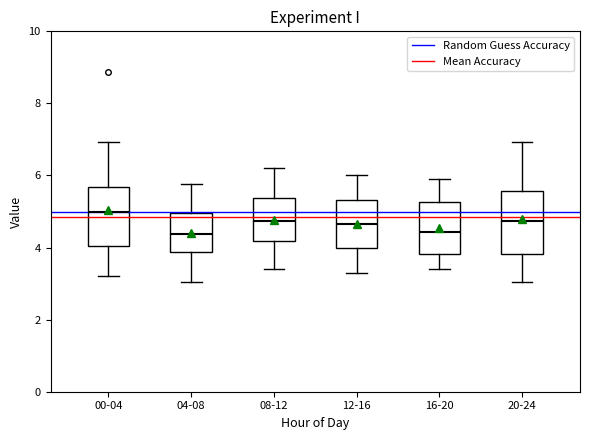

Reading left to right, transcribe this box plot: for each box, give where its median line is, the range the box spans, and where its two whiskers end, as read against the y-axis. The values are not printed on the chart, so give them approximately, as read against the axis.

00-04: median 5.0, box 4.0 to 5.6, whiskers 3.2 to 7.0
04-08: median 4.4, box 3.8 to 5.0, whiskers 3.0 to 5.8
08-12: median 4.8, box 4.2 to 5.4, whiskers 3.4 to 6.2
12-16: median 4.6, box 4.0 to 5.4, whiskers 3.4 to 6.0
16-20: median 4.4, box 3.8 to 5.2, whiskers 3.4 to 6.0
20-24: median 4.8, box 3.8 to 5.6, whiskers 3.0 to 7.0